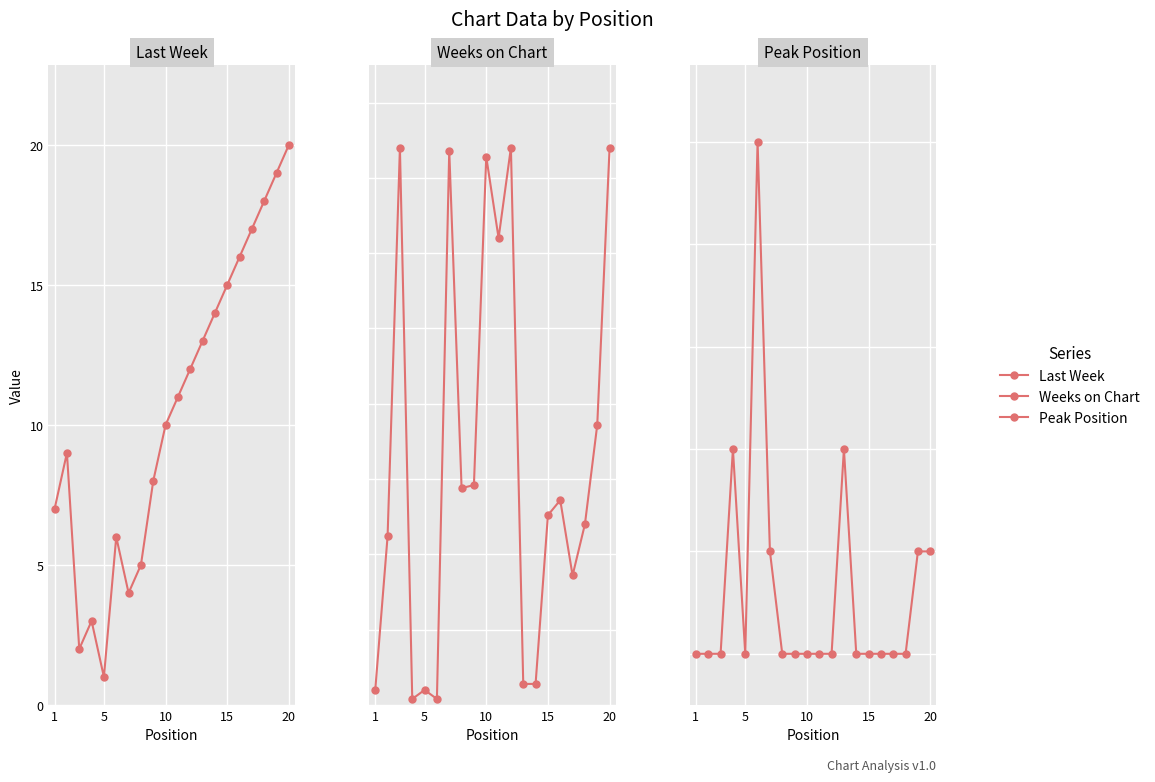

How many lines are shown in the chart?

3